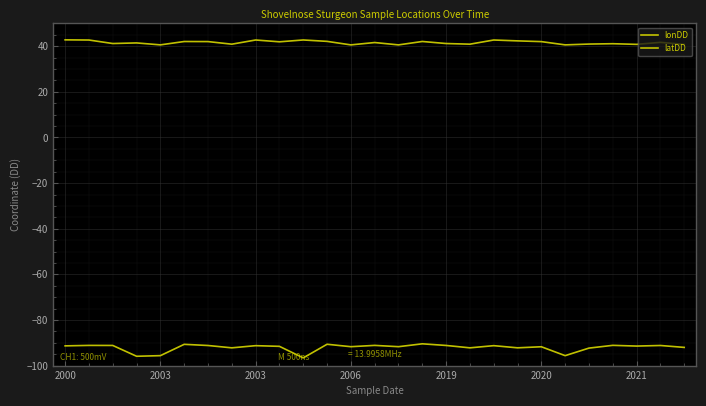

Is this an area chart (filled region under the line)?

No